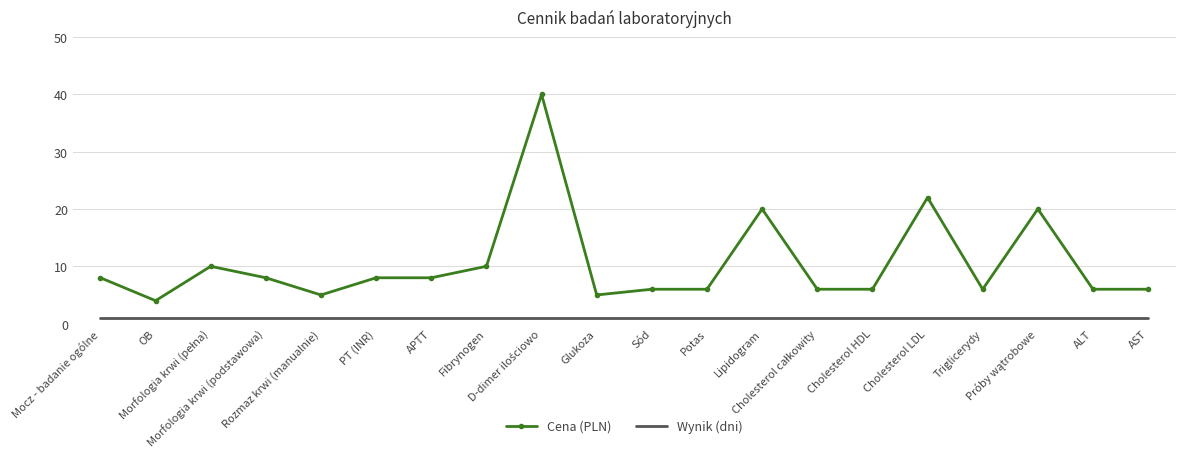

What is the minimum value for Cena (PLN)?

4